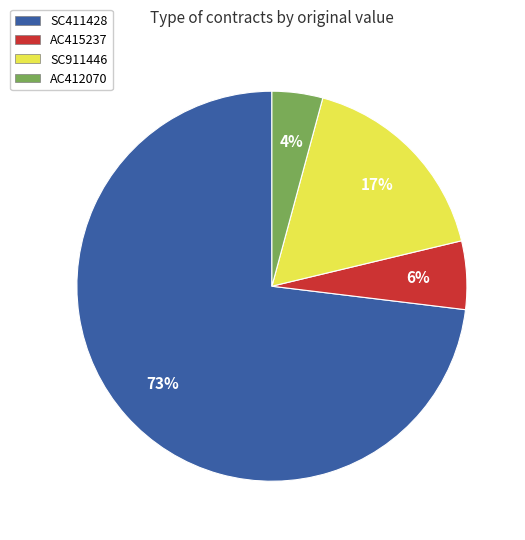

Which category has the smallest portion of the pie?

AC412070